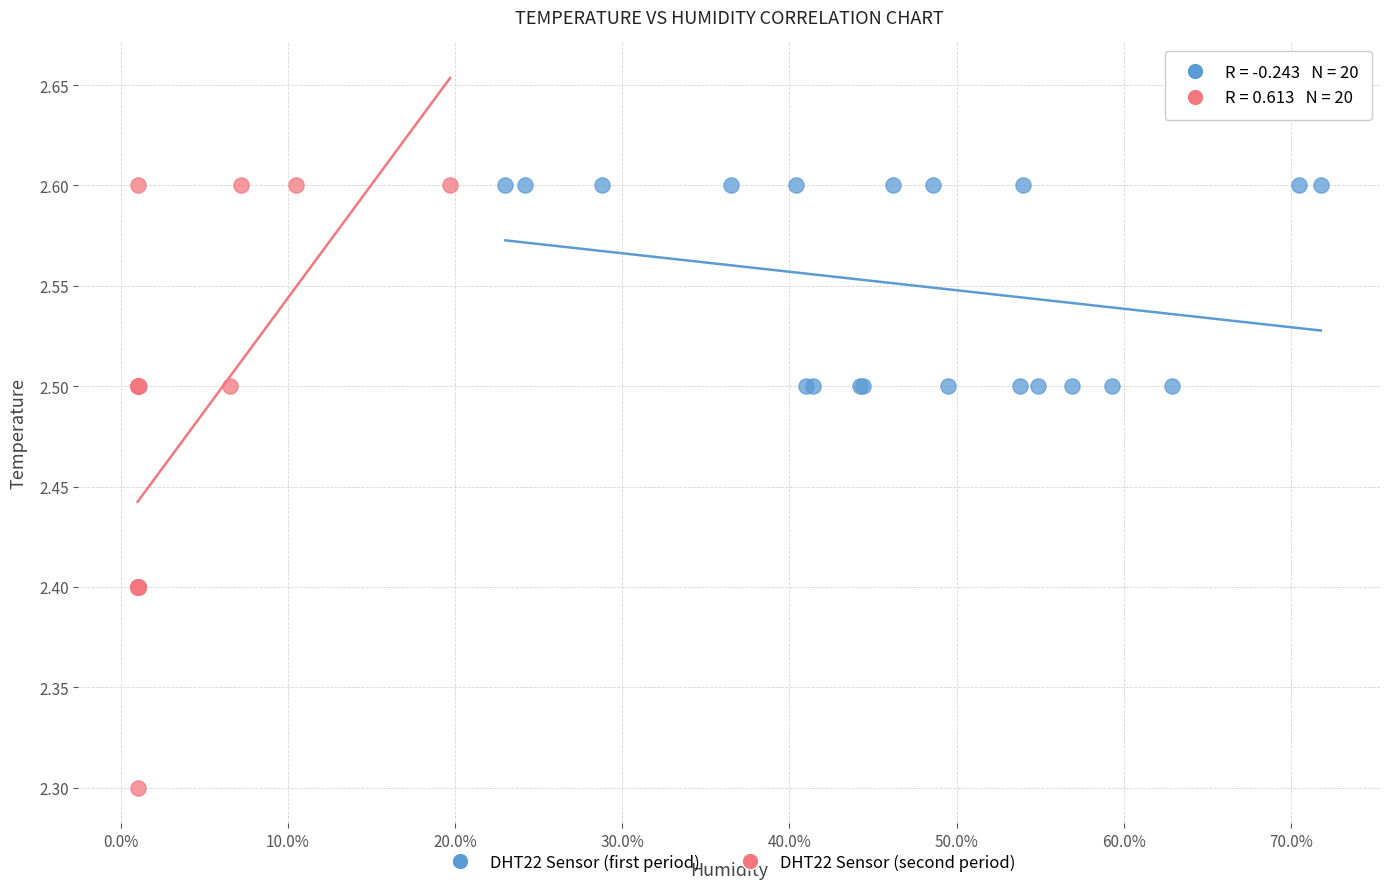

Which series contains the lowest Y value?

DHT22 Sensor (second period)